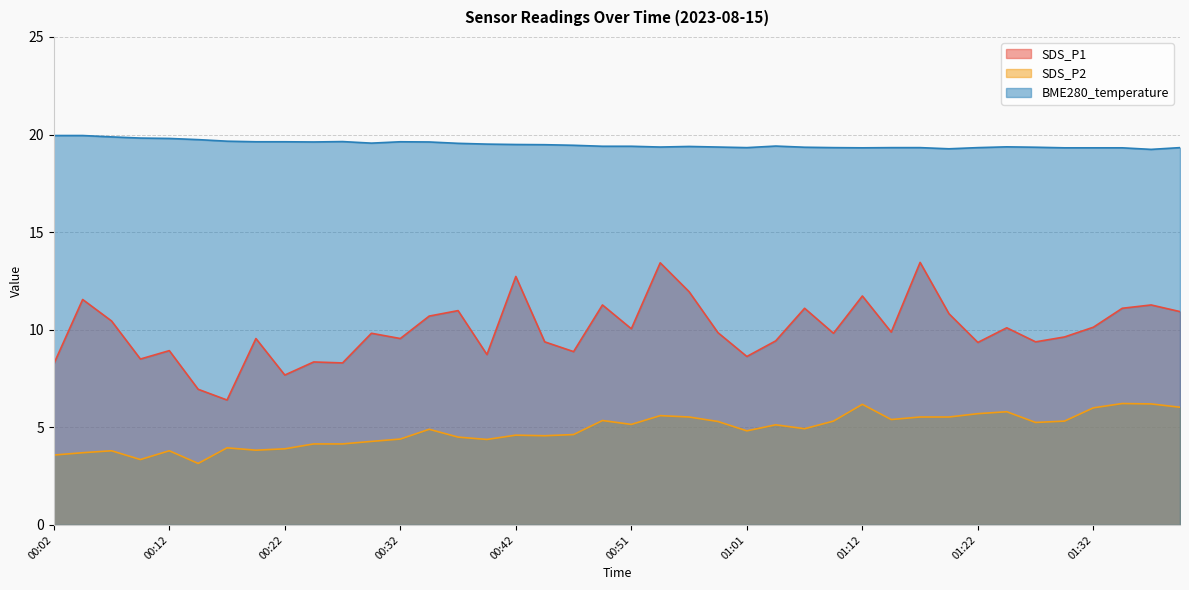

At which label does SDS_P2 reach its minimum?

00:14